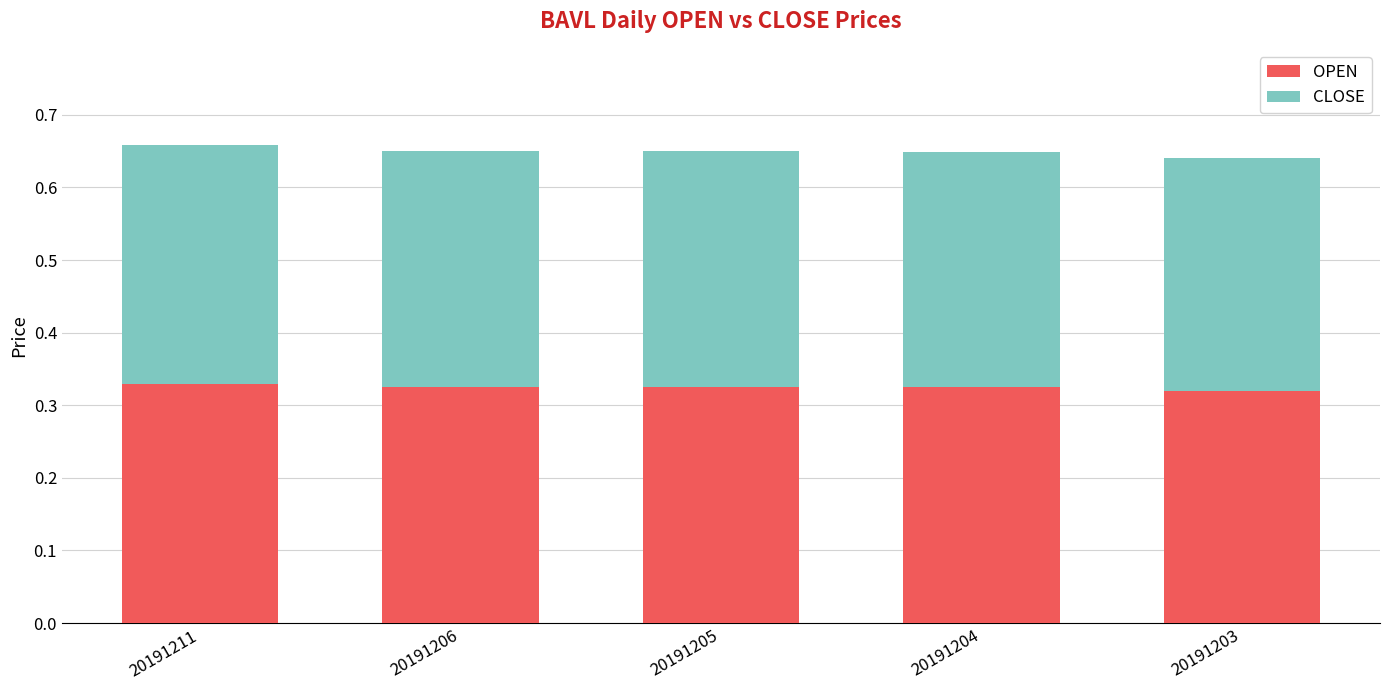

Does the chart contain stacked bars?

Yes